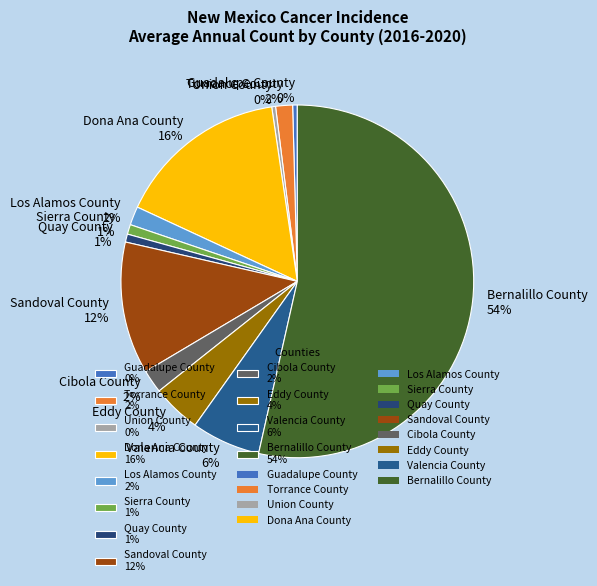

Combined, do Valencia County 6% and Sandoval County 12% account for over 50%?

No